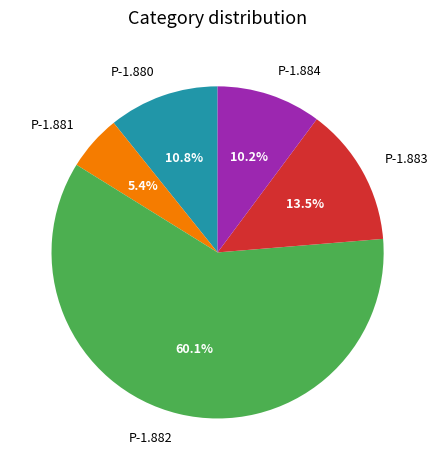

Rank the categories by value from lowest to highest.

Р-1.881, Р-1.884, Р-1.880, Р-1.883, Р-1.882